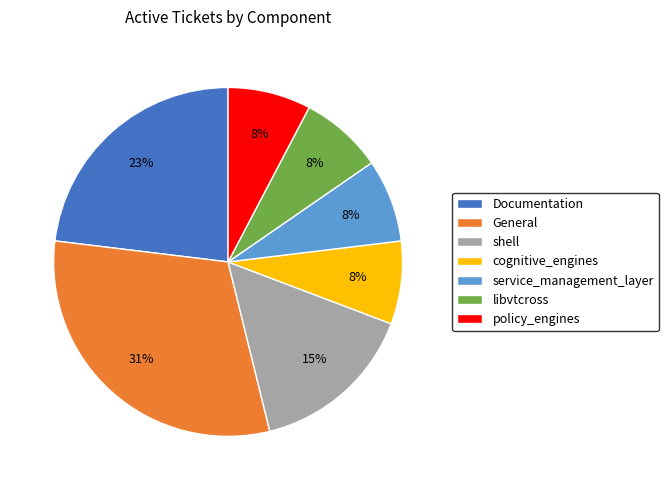

To the nearest percent, what is the difference between the service_management_layer and libvtcross slice percentages?

0%